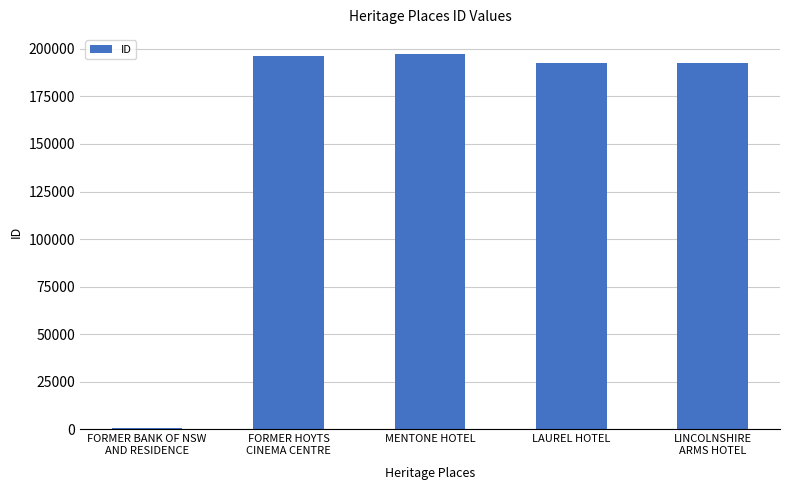

What is the greatest value displayed?

197429